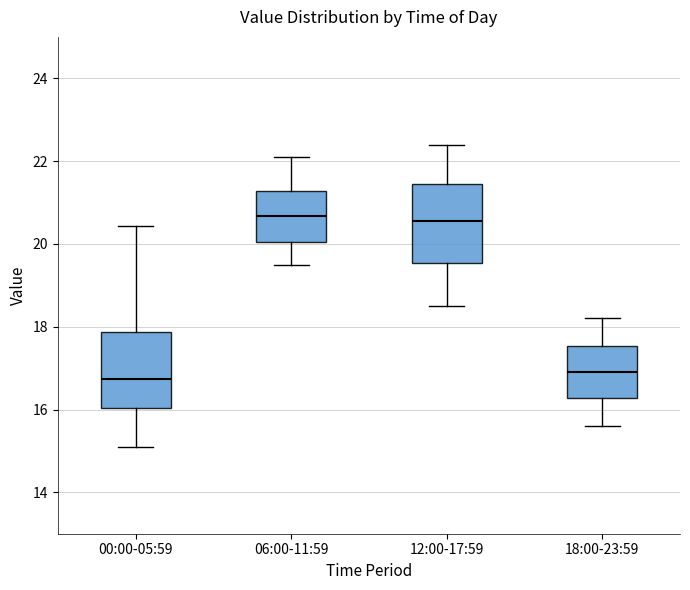

Where is the lower edge of the box for 00:00-05:59 on the y-axis? The values are not printed on the chart, so give them approximately, as read against the axis.

16.0